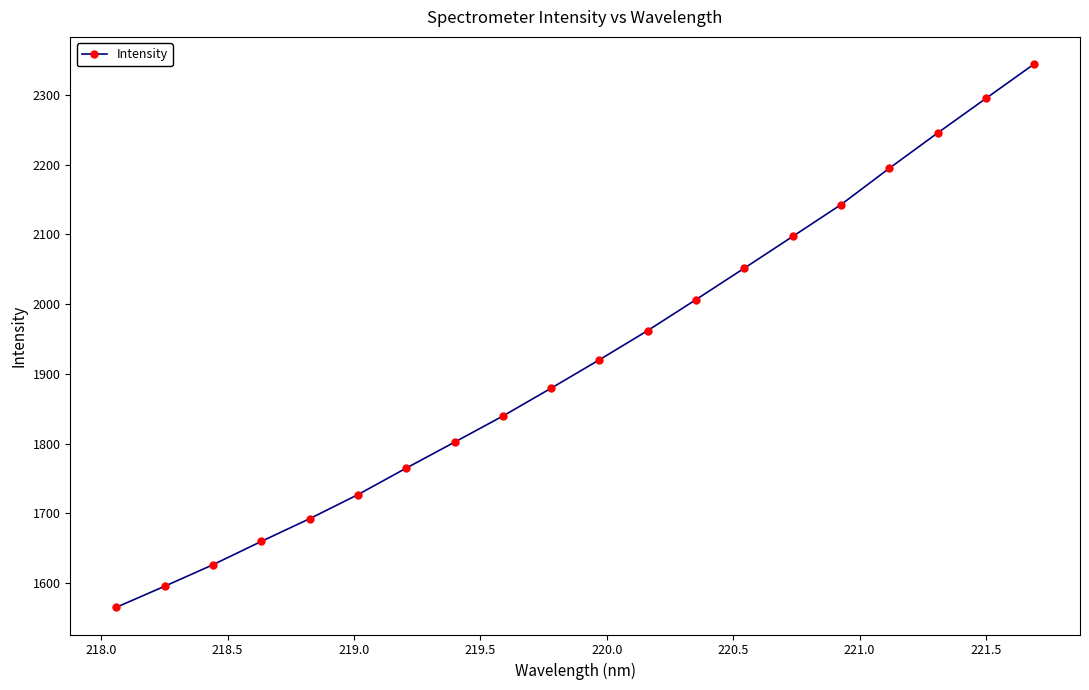

What is the difference between the second highest and second lowest values?

699.2